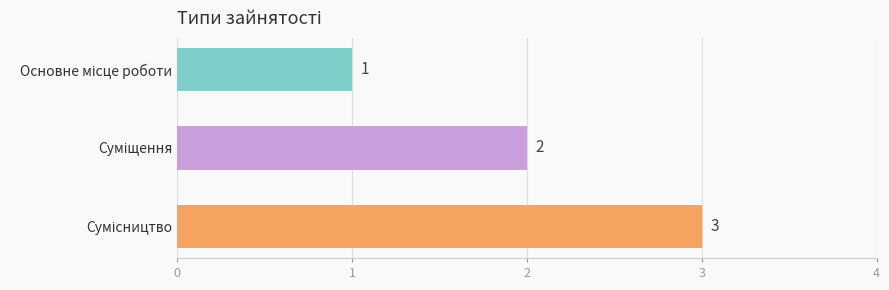

Count the values in the range 1 to 3.

3